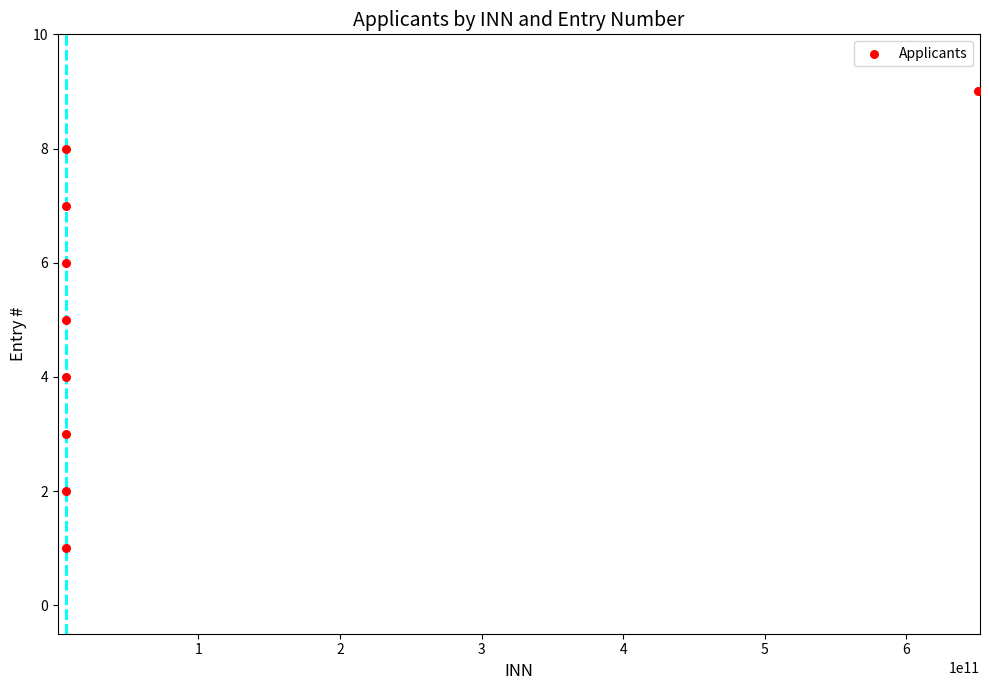

What is the range of Y values (max minus min)?

8